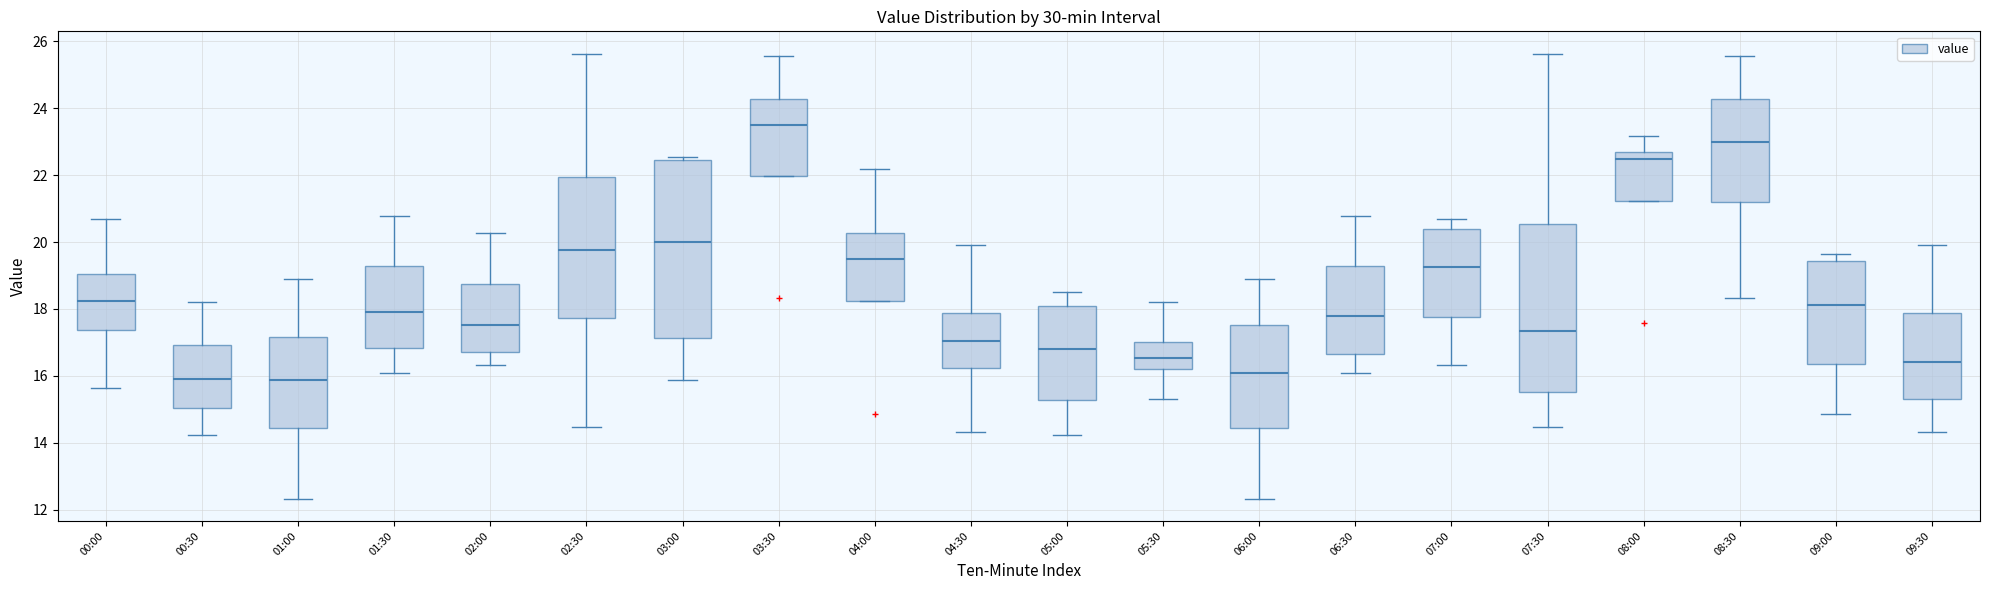

Where is the upper edge of the box for 03:00 on the y-axis? The values are not printed on the chart, so give them approximately, as read against the axis.

22.4